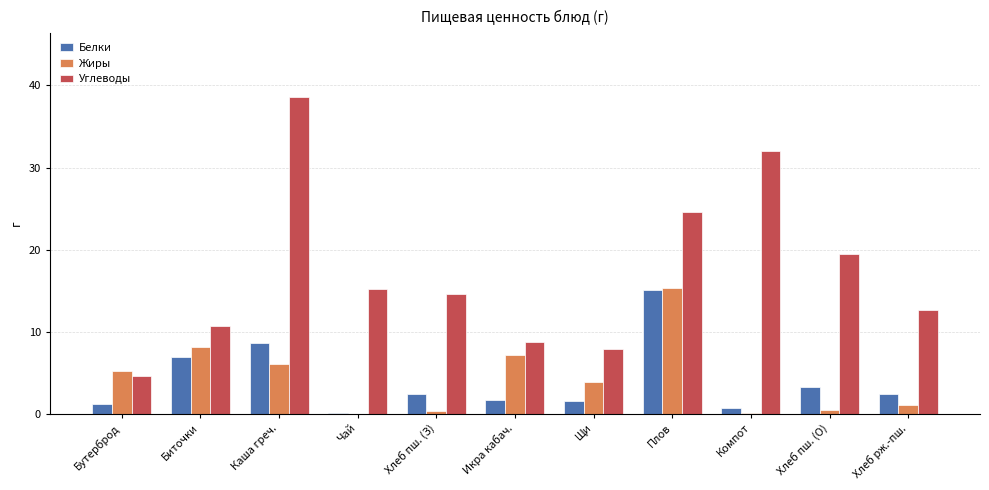

Between Каша греч. and Икра кабач., which series saw the biggest shift?

Углеводы